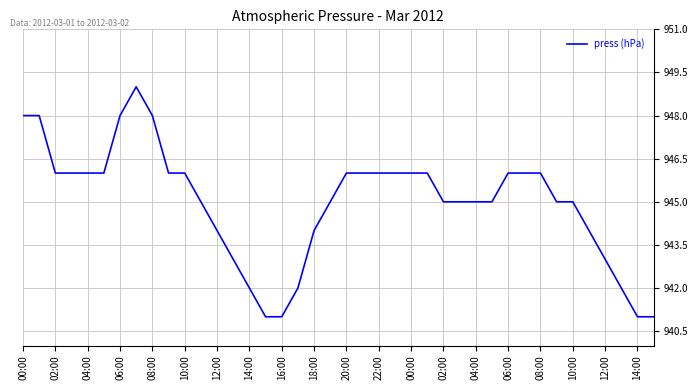

What is the minimum value shown in the chart?

941